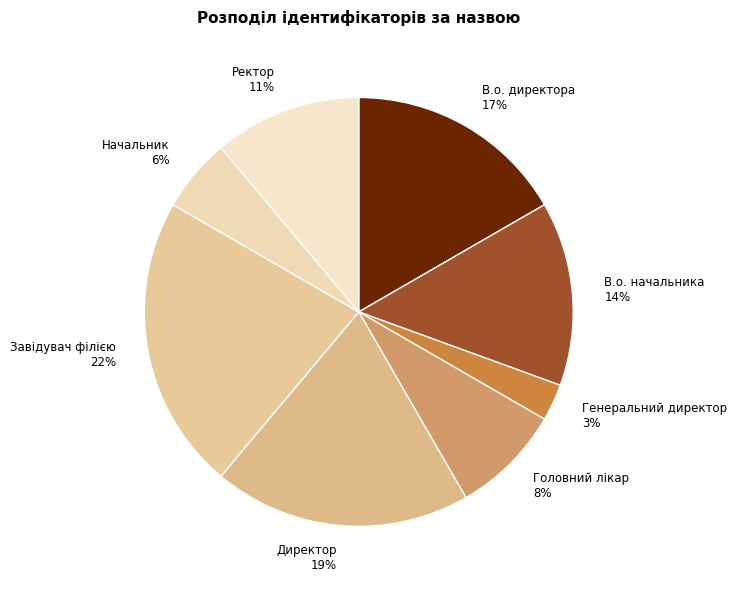

To the nearest percent, what is the combined percentage of Завідувач філією and Ректор?

33%